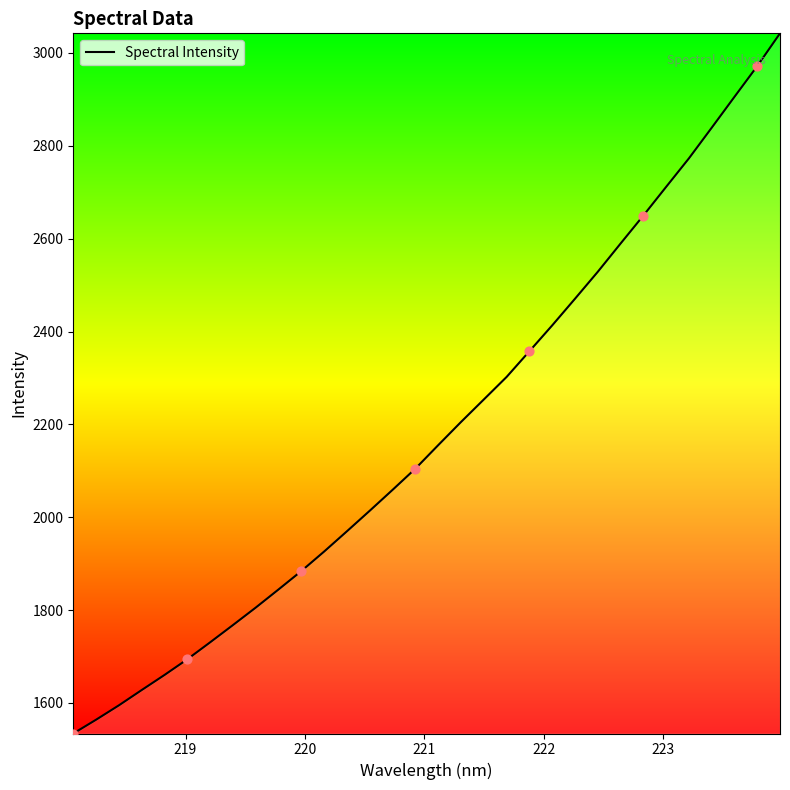

What is the greatest value displayed?

3042.3